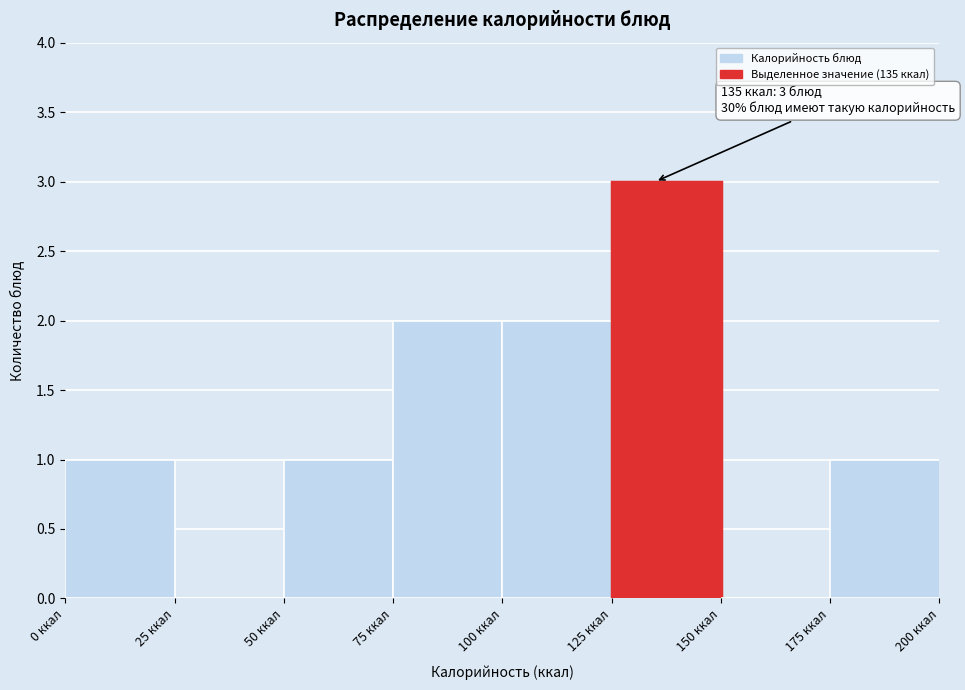

Over which range of the x-axis is the bar tallest?

125 to 150